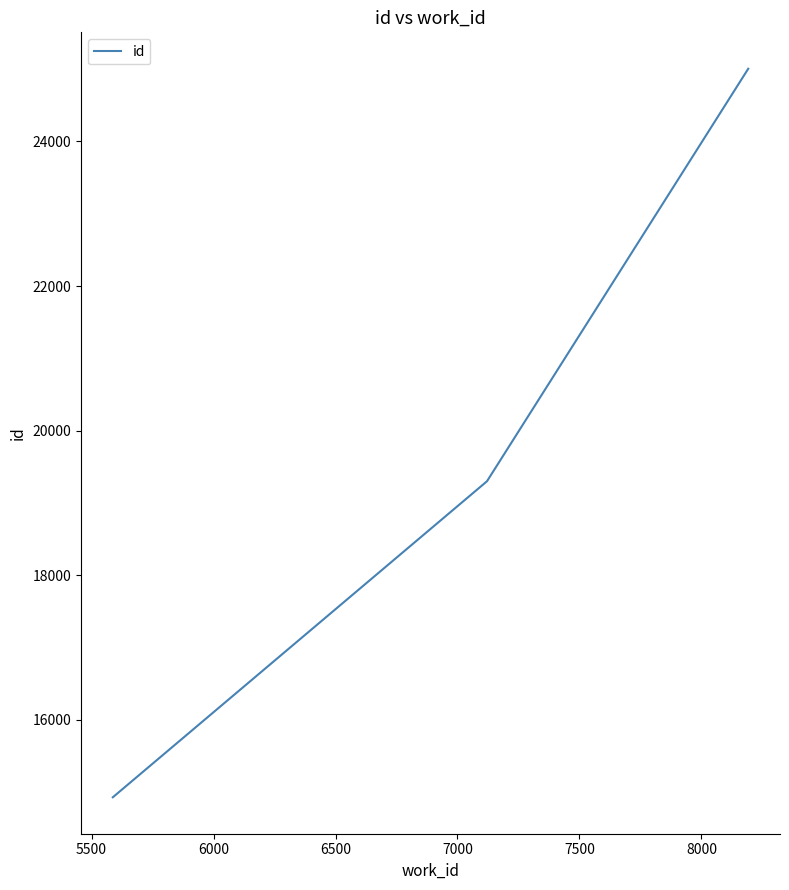

What is the difference between the maximum and minimum values?

10074